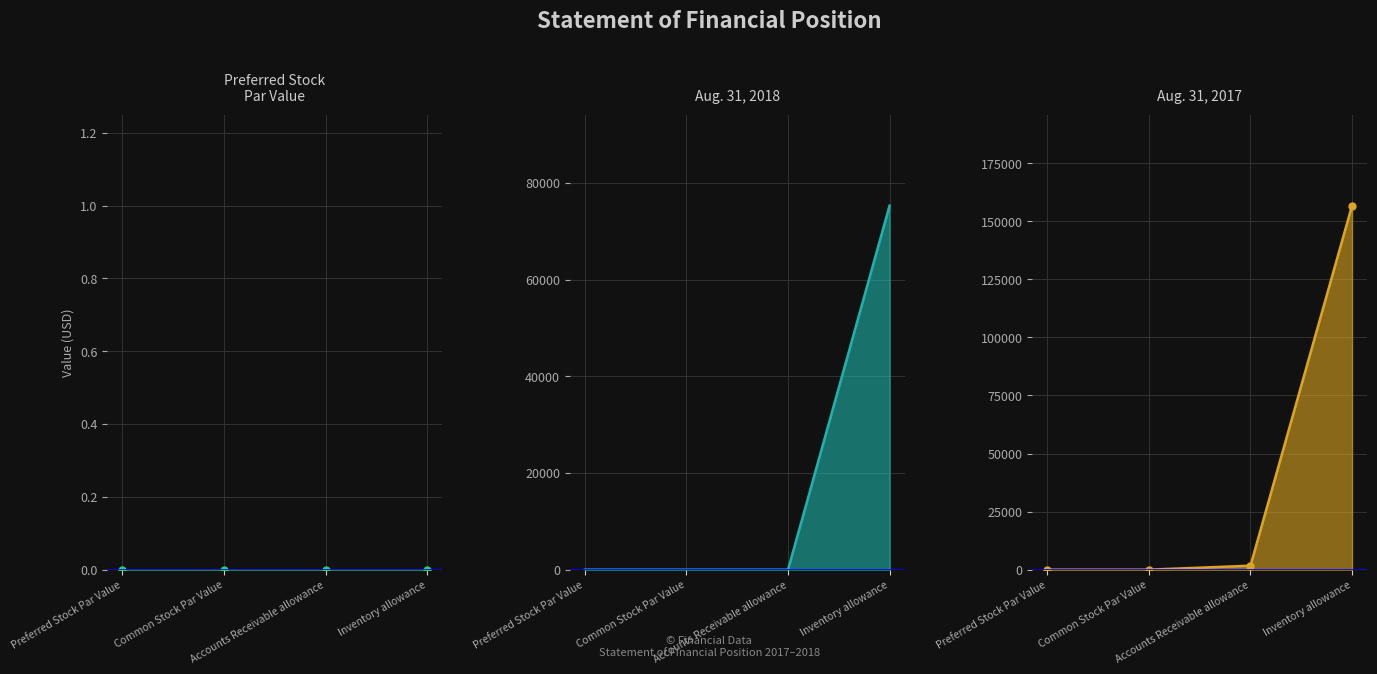

List the series in order of their peak value, lowest first.

Preferred Stock
Par Value, Preferred Stock
Par Value pts, Aug. 31, 2018, Aug. 31, 2017, Aug. 31, 2017 pts